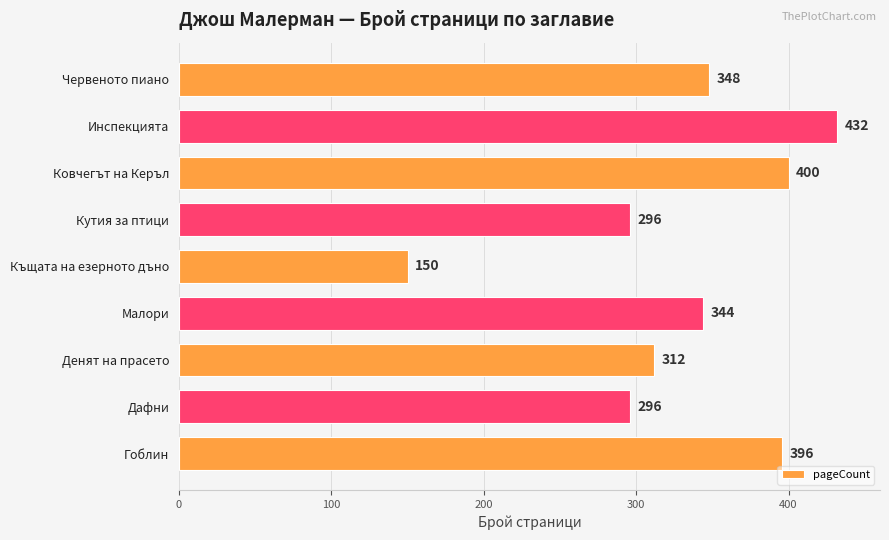

Reading top to bottom, extract all data points from this chart.

Червеното пиано=348	Инспекцията=432	Ковчегът на Керъл=400	Кутия за птици=296	Къщата на езерното дъно=150	Малори=344	Денят на прасето=312	Дафни=296	Гоблин=396